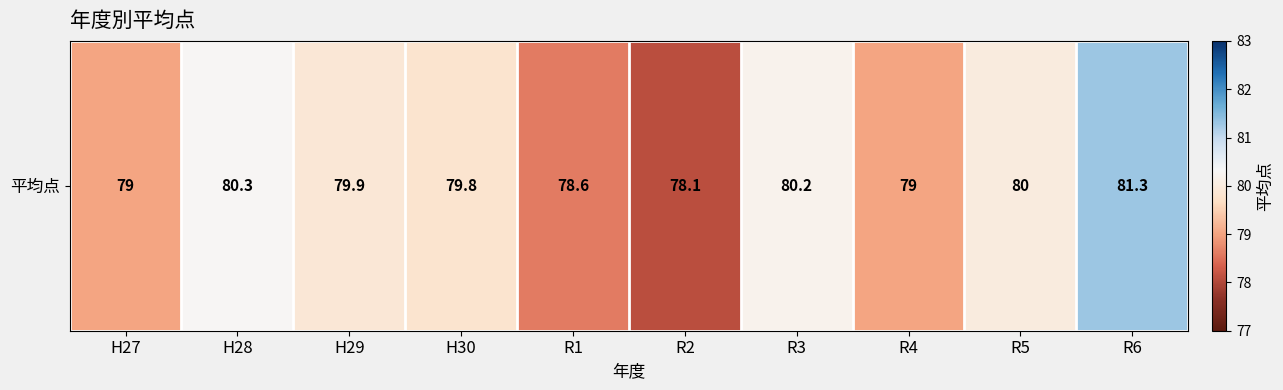

What is the change in value from H29 to R1?

-1.3